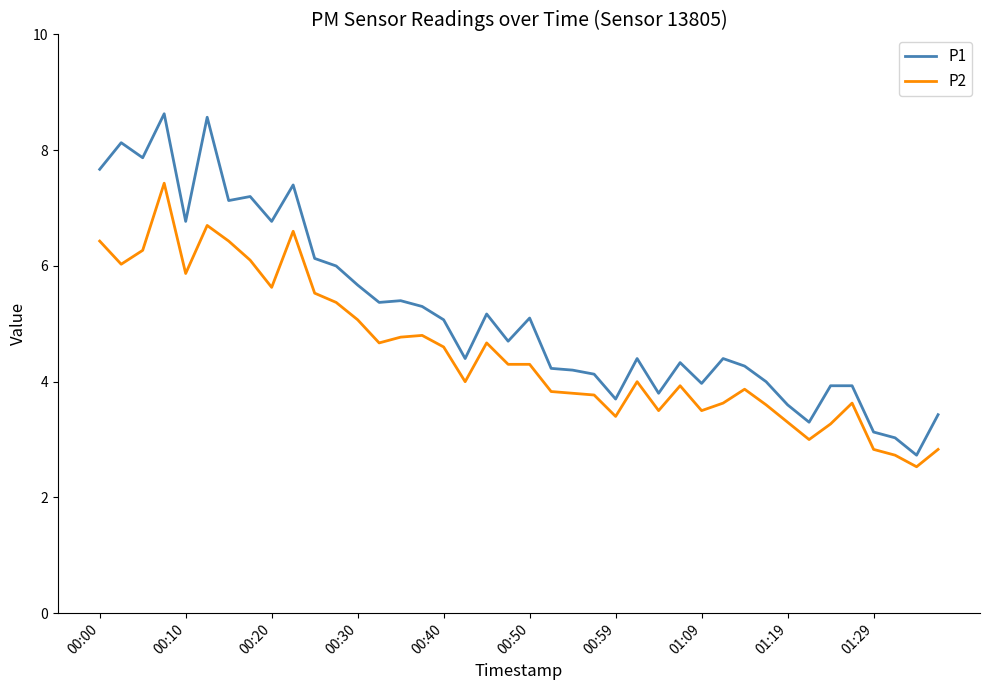

What is the lowest value of the P1 series?

2.7